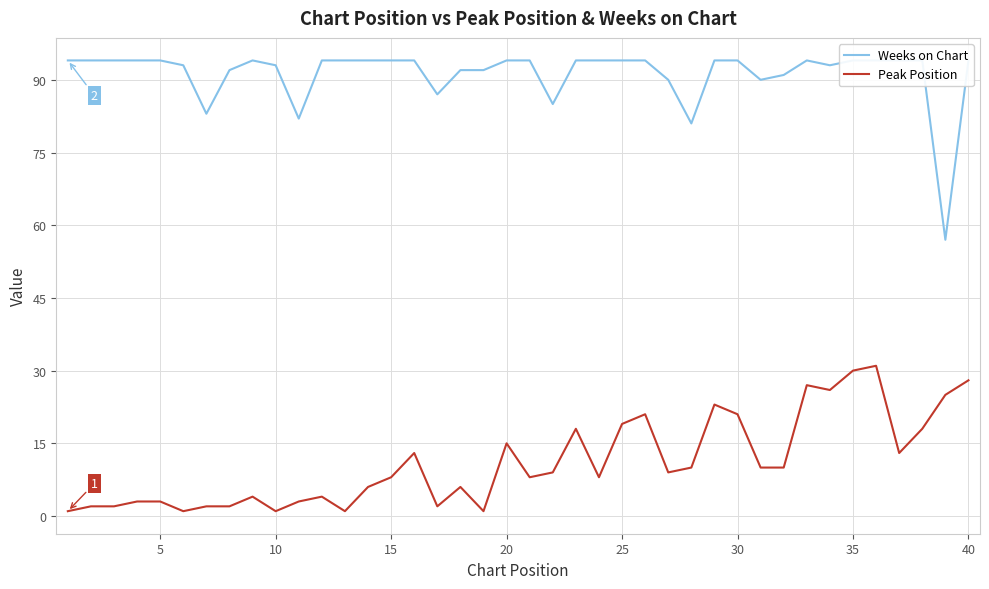

What is the maximum value for Peak Position?

31